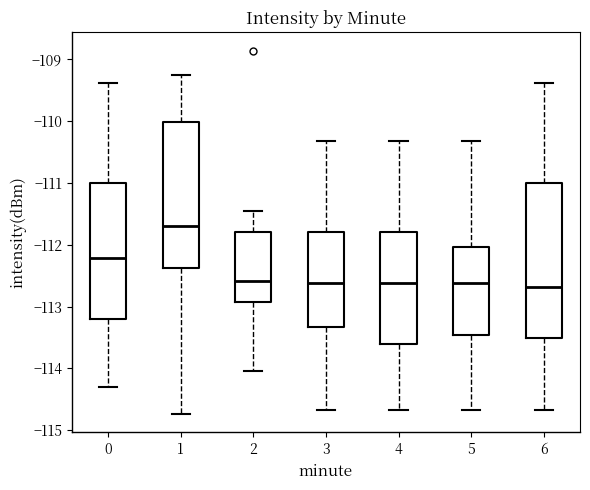

Reading left to right, transcribe this box plot: for each box, give where its median line is, the range the box spans, and where its two whiskers end, as read against the y-axis. The values are not printed on the chart, so give them approximately, as read against the axis.

0: median -112.2, box -113.2 to -111.0, whiskers -114.3 to -109.4
1: median -111.7, box -112.4 to -110.0, whiskers -114.7 to -109.3
2: median -112.6, box -112.9 to -111.8, whiskers -114.0 to -111.5
3: median -112.6, box -113.3 to -111.8, whiskers -114.7 to -110.3
4: median -112.6, box -113.6 to -111.8, whiskers -114.7 to -110.3
5: median -112.6, box -113.5 to -112.0, whiskers -114.7 to -110.3
6: median -112.7, box -113.5 to -111.0, whiskers -114.7 to -109.4